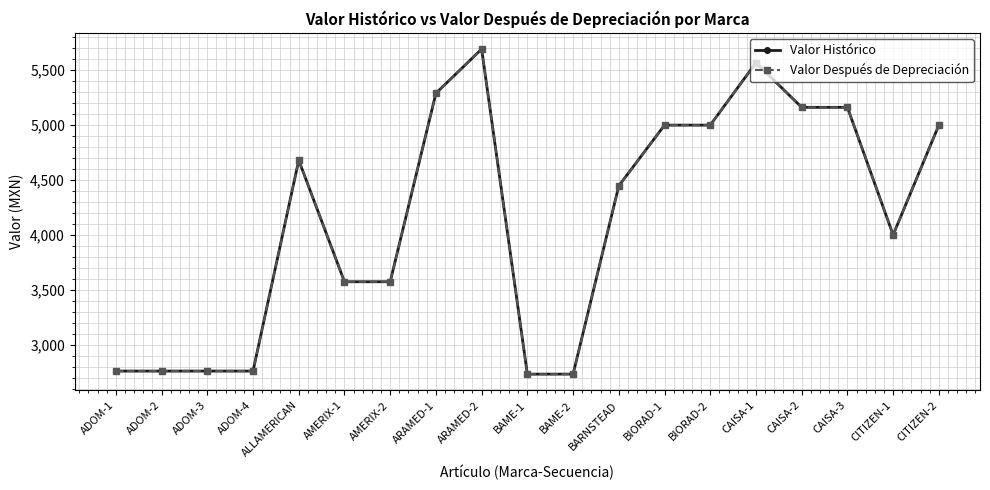

Where is the first local maximum for Valor Histórico?

ALLAMERICAN